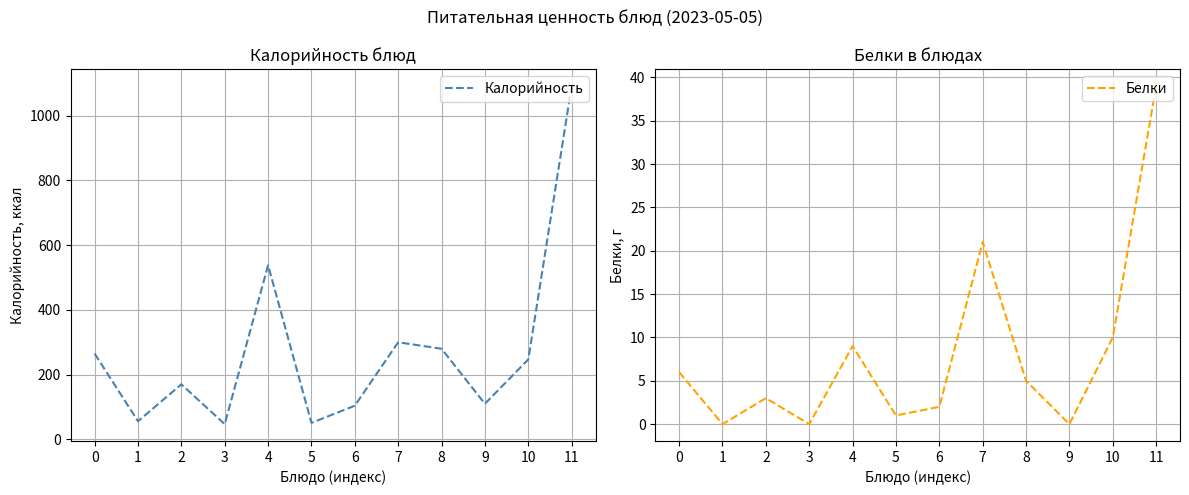

Which series has the largest range (max minus min)?

Калорийность